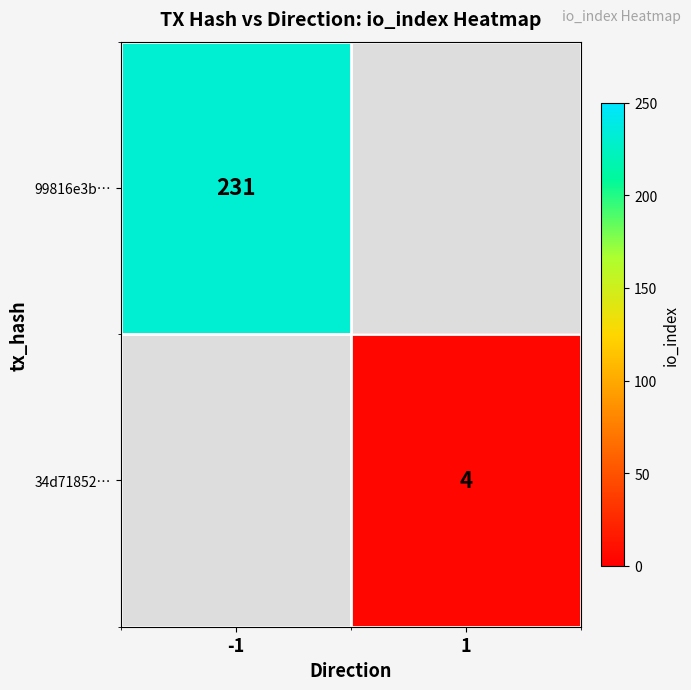

The value of 34d71852… at 1 is 4. True or false?

True